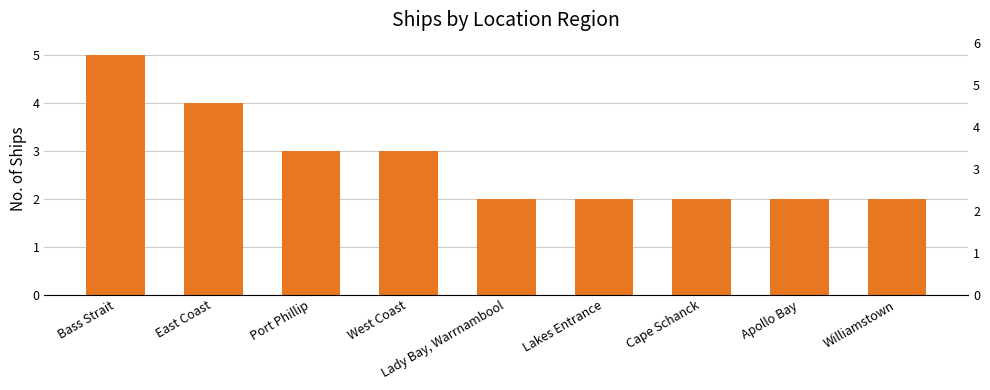

Rank the categories by value from highest to lowest.

Bass Strait, East Coast, Port Phillip, West Coast, Lady Bay, Warrnambool, Lakes Entrance, Cape Schanck, Apollo Bay, Williamstown